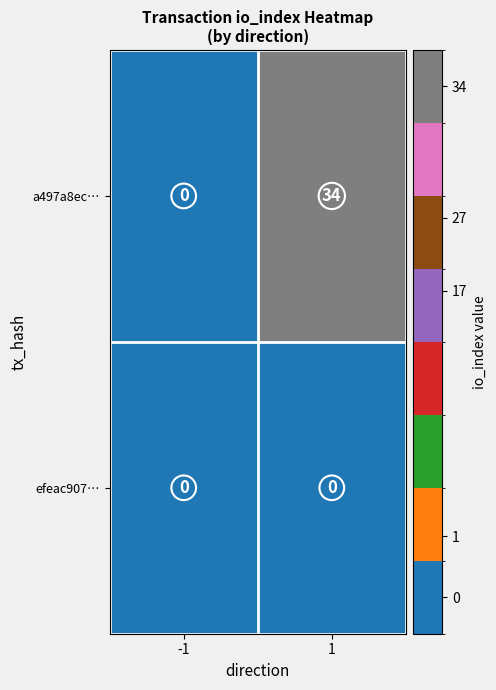

Rank the series by their maximum value, from lowest to highest.

efeac907…, a497a8ec…